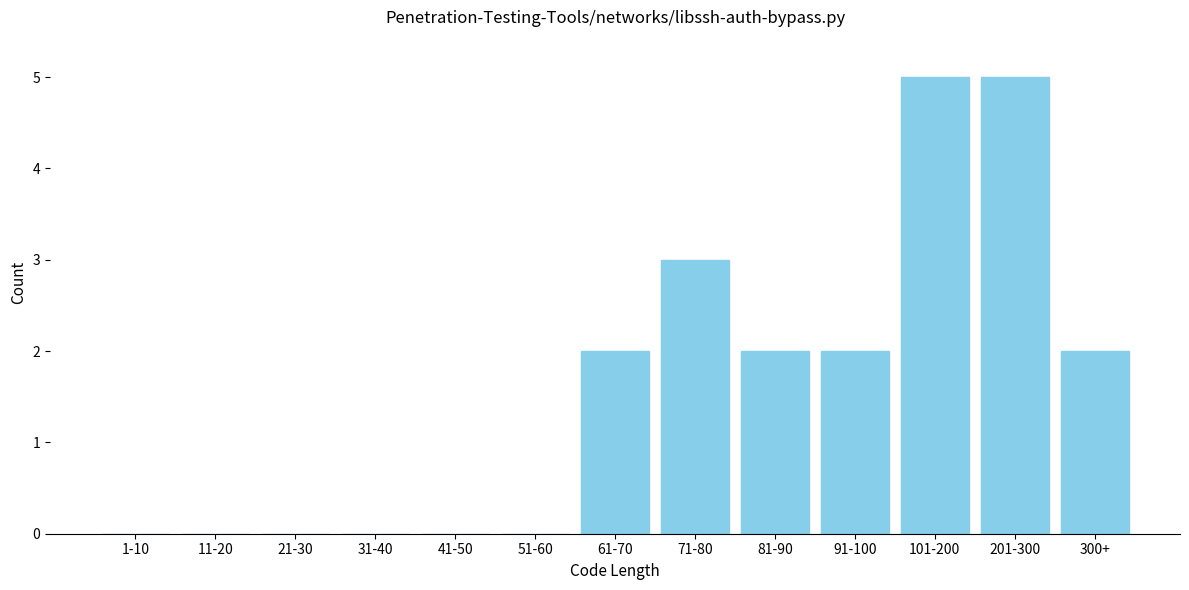

Reading left to right, transcribe all the data shown in this chart.

1-10=0	11-20=0	21-30=0	31-40=0	41-50=0	51-60=0	61-70=2	71-80=3	81-90=2	91-100=2	101-200=5	201-300=5	300+=2